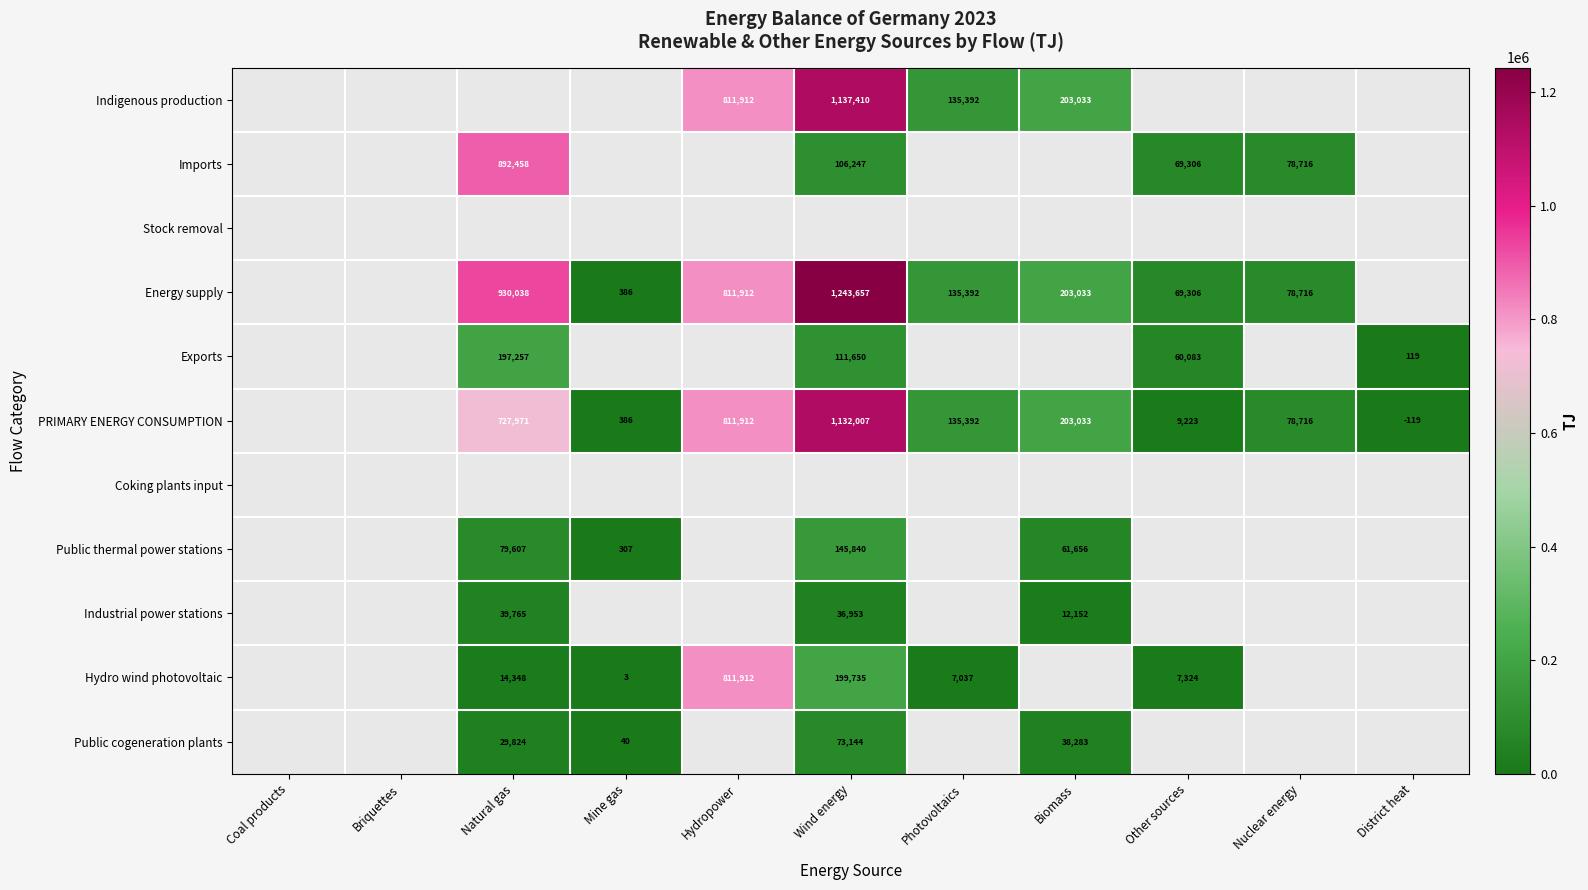

True or false: Industrial power stations has a value of 17698 at Biomass.

False